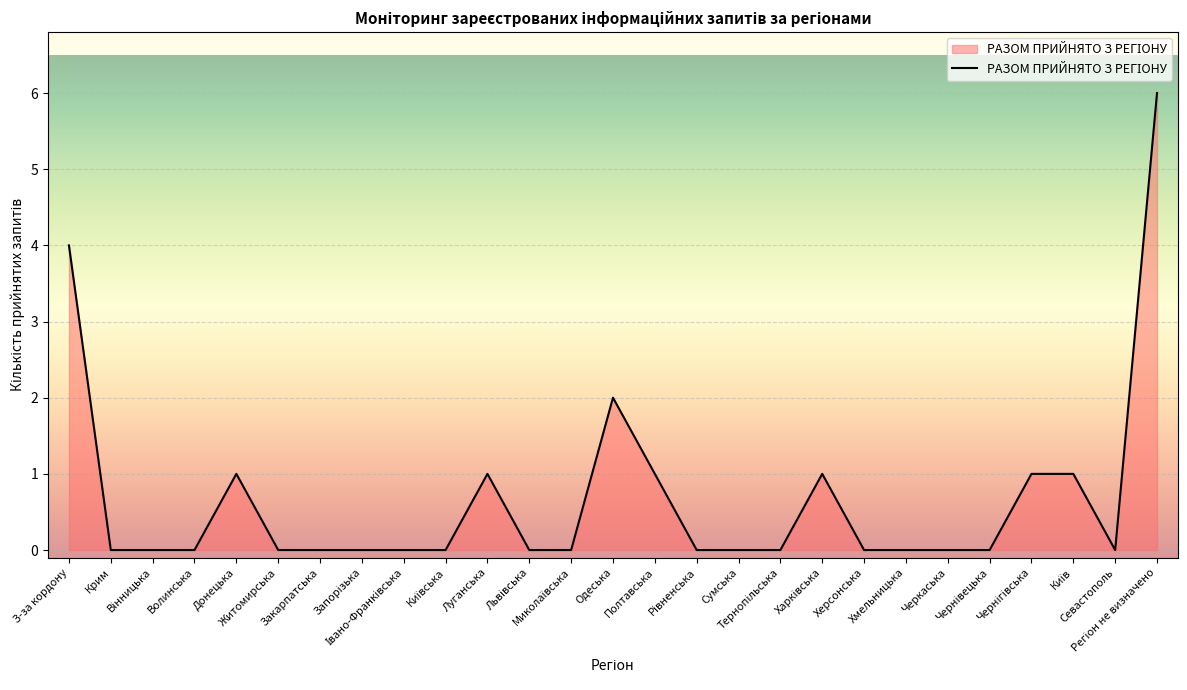

Is it true that the value at Крим is 0?

True